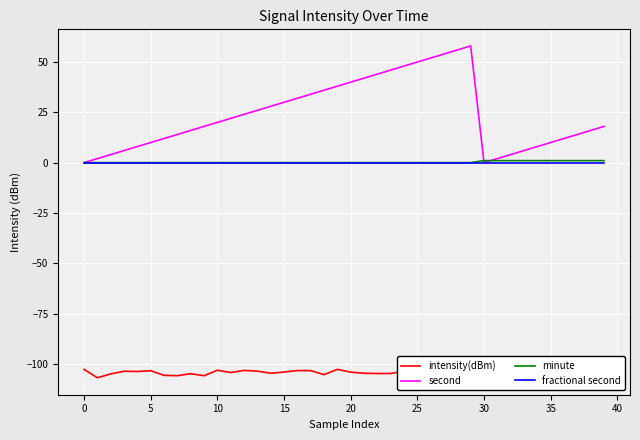

What are all the series names shown in the legend?

intensity(dBm), second, minute, fractional second